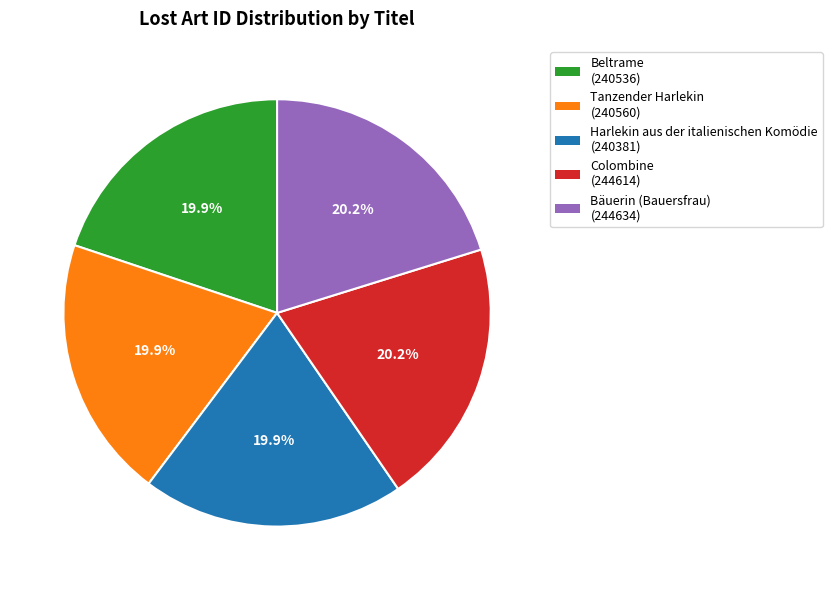

Is the sum of Tanzender Harlekin and Beltrame greater than half?

No